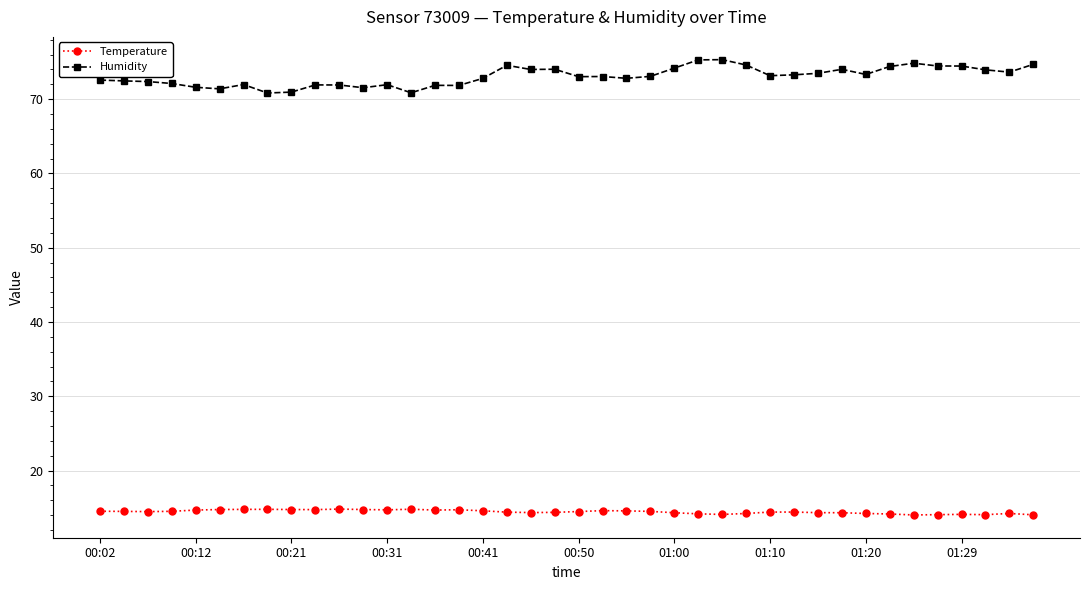

True or false: Humidity has more than 1 points higher than both neighbors.

True